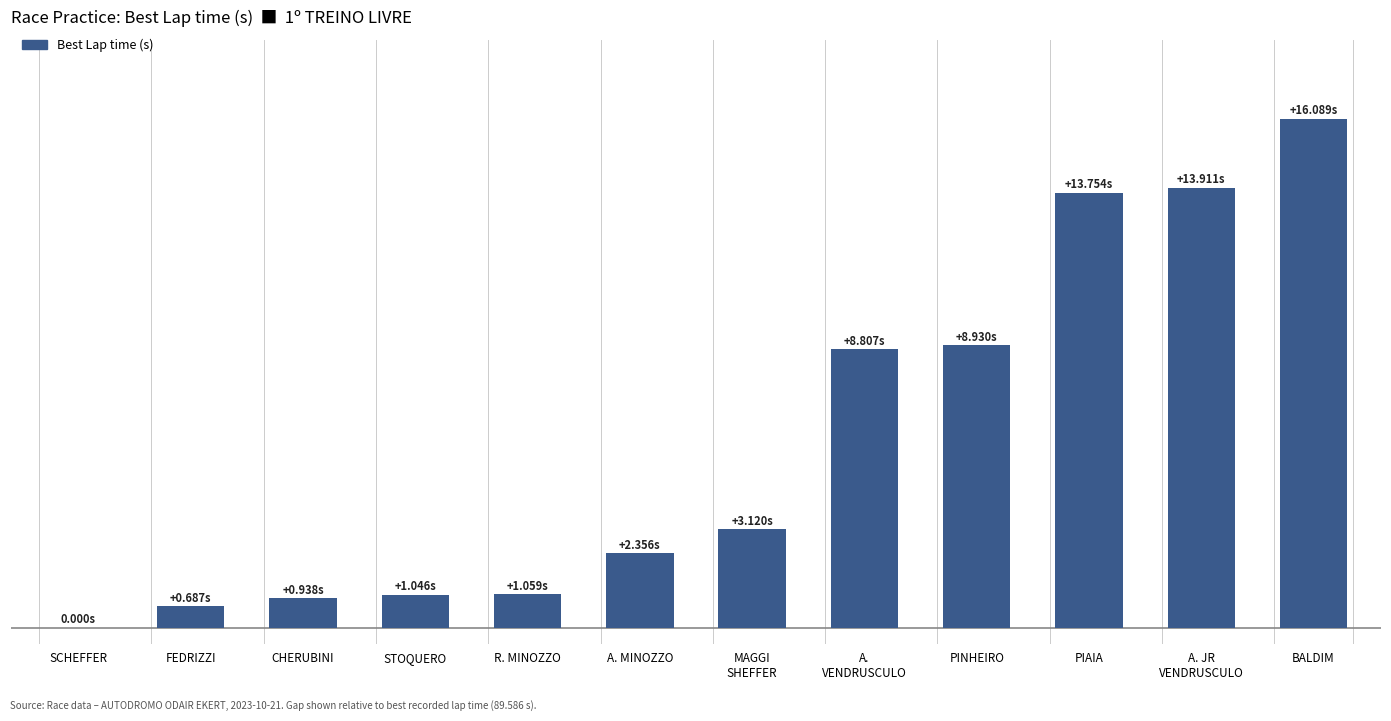

What is the change in value from FEDRIZZI to A. JR
VENDRUSCULO?

+13.2